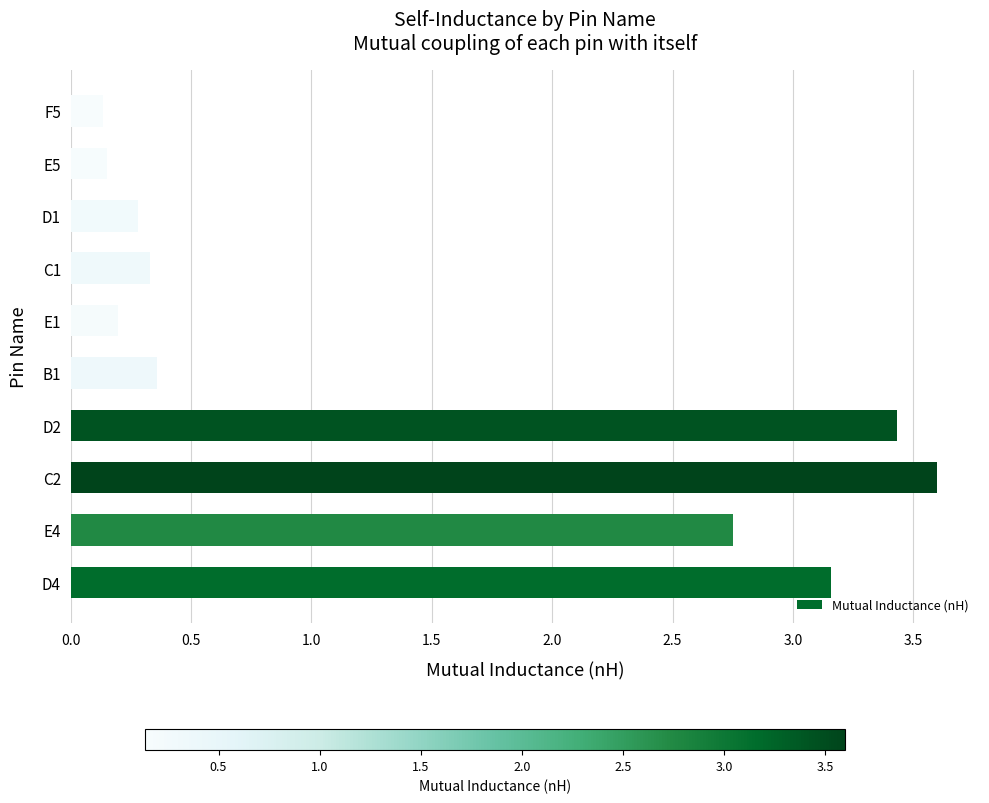

What is the change in value from D4 to E5?

-3.0